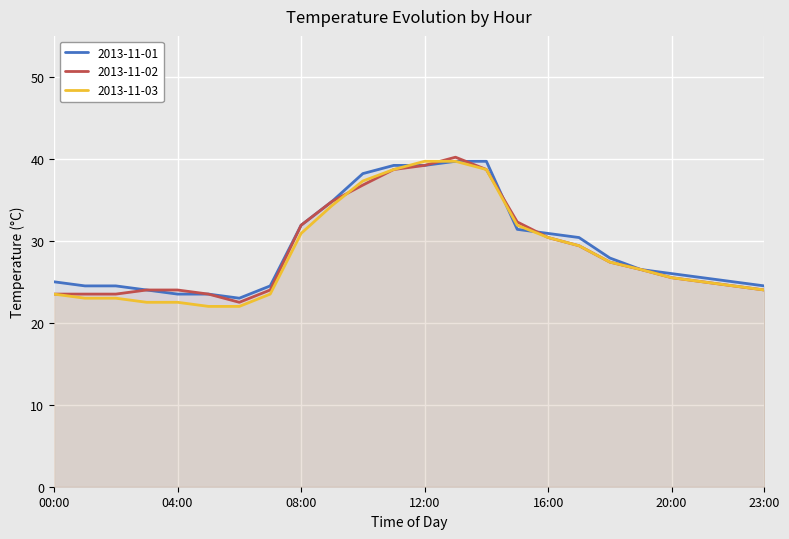

Reading right to left, extract all data points from this chart.

2013-11-01: 24.5	25.0	25.5	26.0	26.5	27.9	30.4	30.9	31.4	39.7	39.7	39.2	39.2	38.2	34.8	31.9	24.5	23.0	23.5	23.5	24.0	24.5	24.5	25.0
2013-11-02: 24.0	24.5	25.0	25.5	26.5	27.4	29.4	30.4	32.3	38.7	40.2	39.2	38.7	36.8	34.8	31.9	24.0	22.5	23.5	24.0	24.0	23.5	23.5	23.5
2013-11-03: 24.0	24.5	25.0	25.5	26.5	27.4	29.4	30.4	31.9	38.7	39.7	39.7	38.7	37.3	34.3	30.9	23.5	22.0	22.0	22.5	22.5	23.0	23.0	23.5